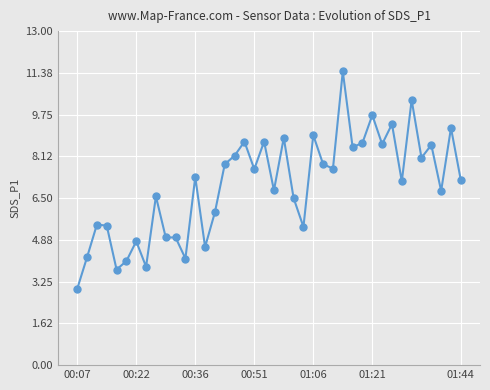

True or false: there are more than 2 points higher than both neighbors.

True